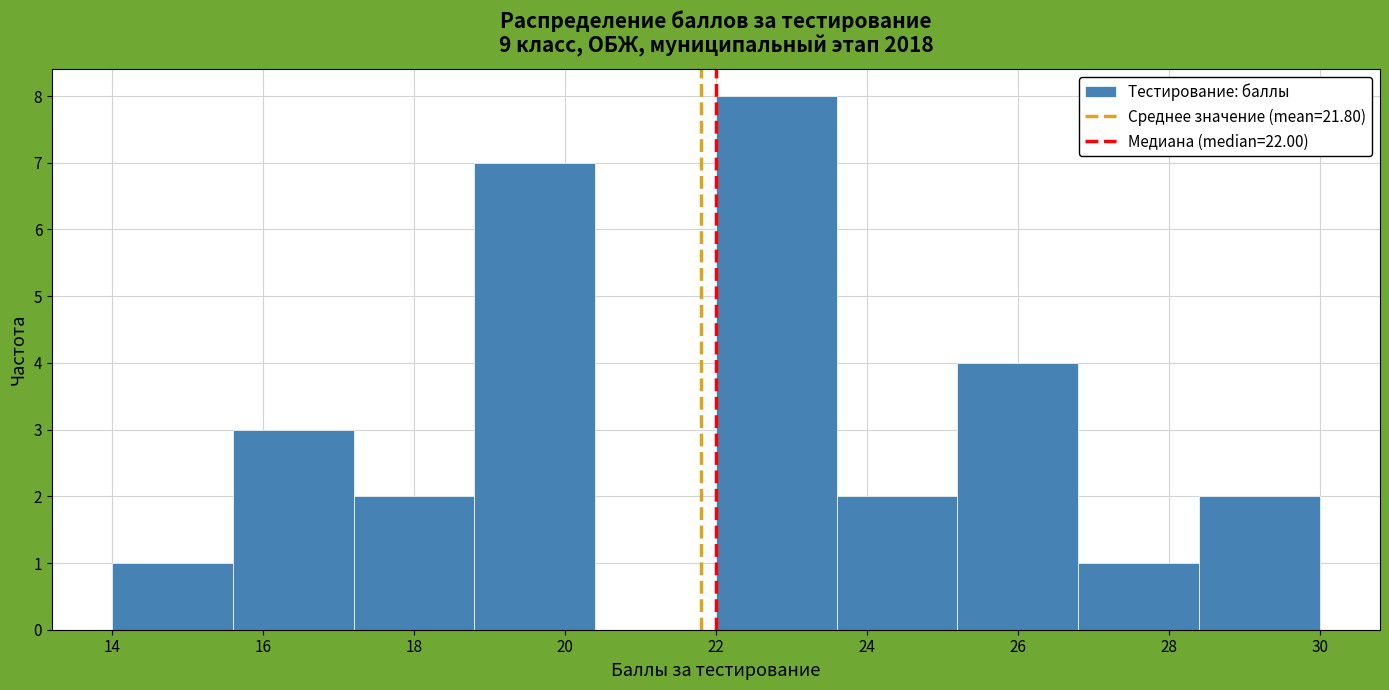

Reading left to right, list every bar in this chart as the range it spans on the x-axis followed by its height. The values are not printed on the chart, so give them approximately, as read against the axis.

14.0 to 15.6: 1
15.6 to 17.2: 3
17.2 to 18.8: 2
18.8 to 20.4: 7
20.4 to 22.0: 0
22.0 to 23.6: 8
23.6 to 25.2: 2
25.2 to 26.8: 4
26.8 to 28.4: 1
28.4 to 30.0: 2